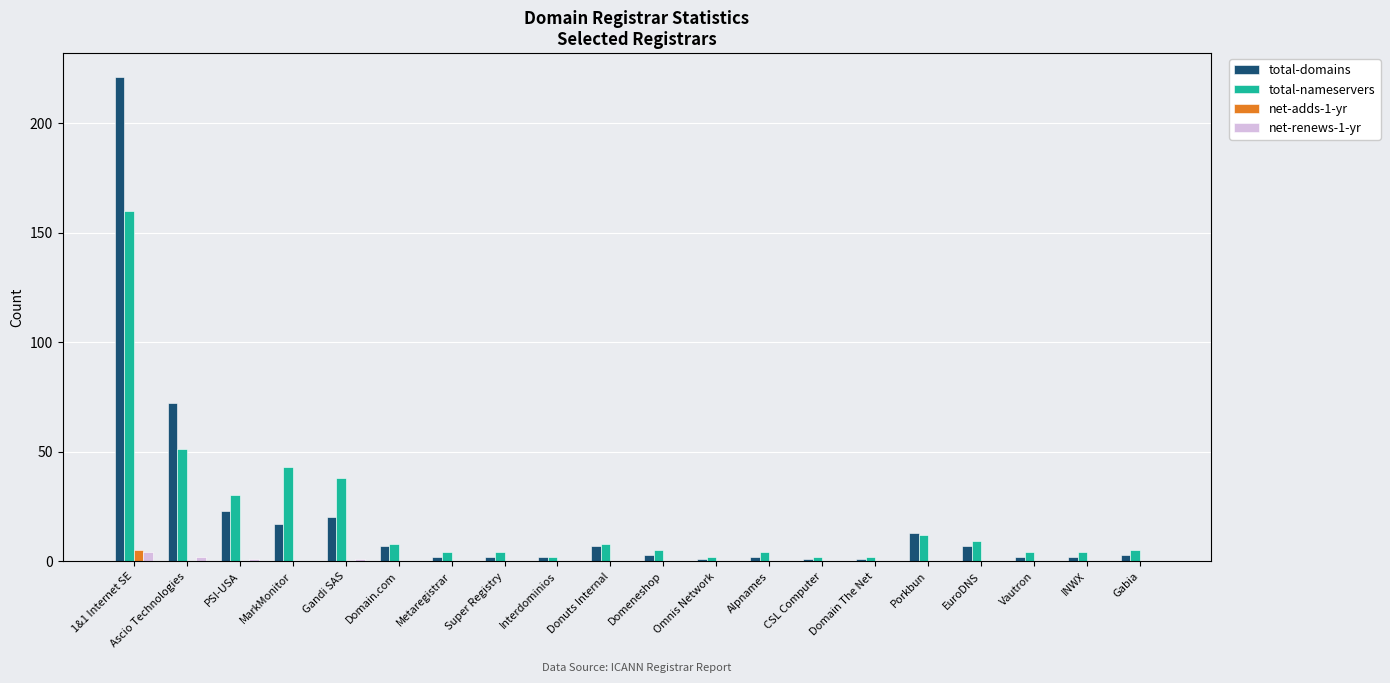

What is the highest value of the total-domains series?

221